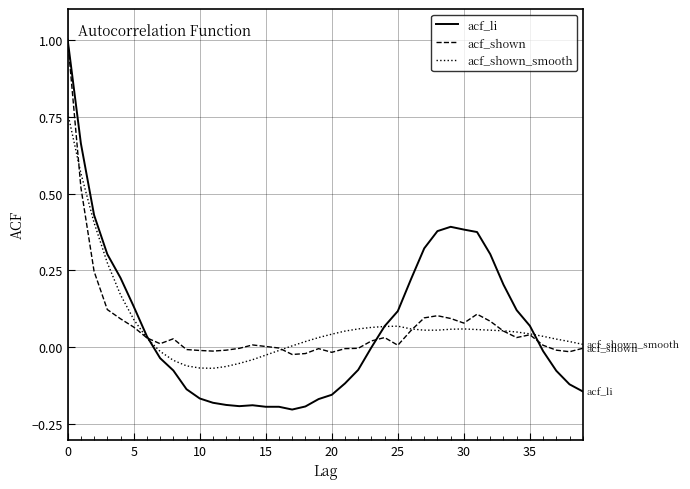

What is the greatest value displayed?

1.0